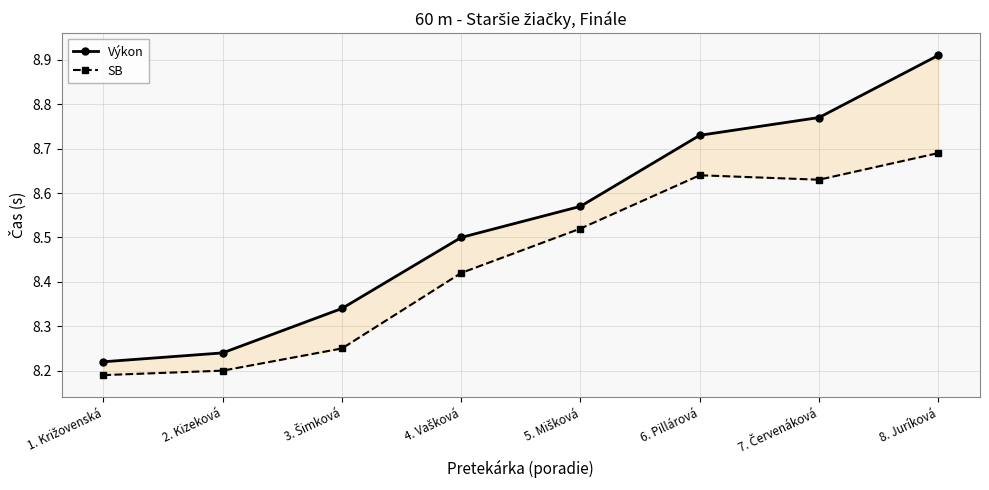

How many SB values are between 8 and 9?

8